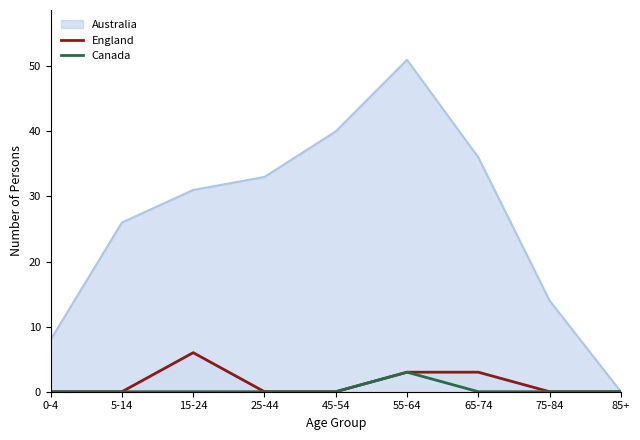

Is it true that Canada equals 2 at 0-4?

False